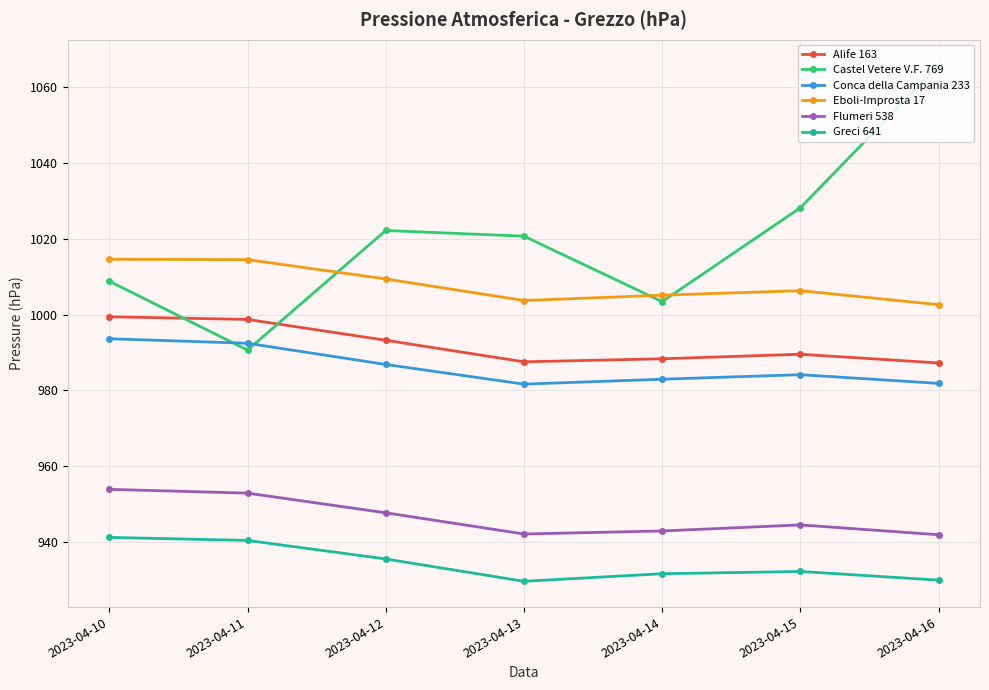

The Alife 163 series shows 489.2 at 2023-04-16. True or false?

False